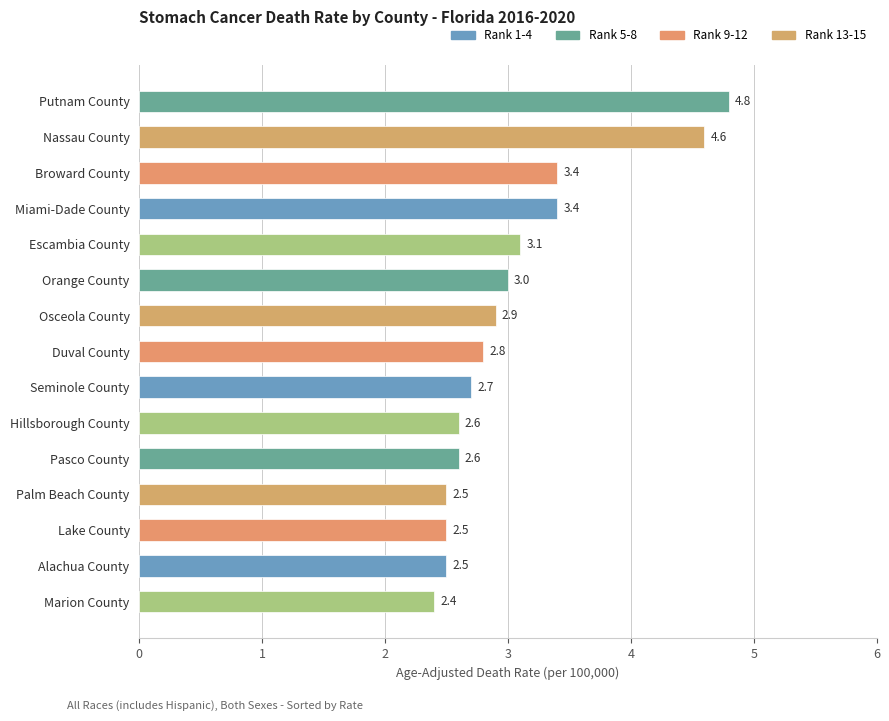

What is the change in value from Lake County to Broward County?

+0.9